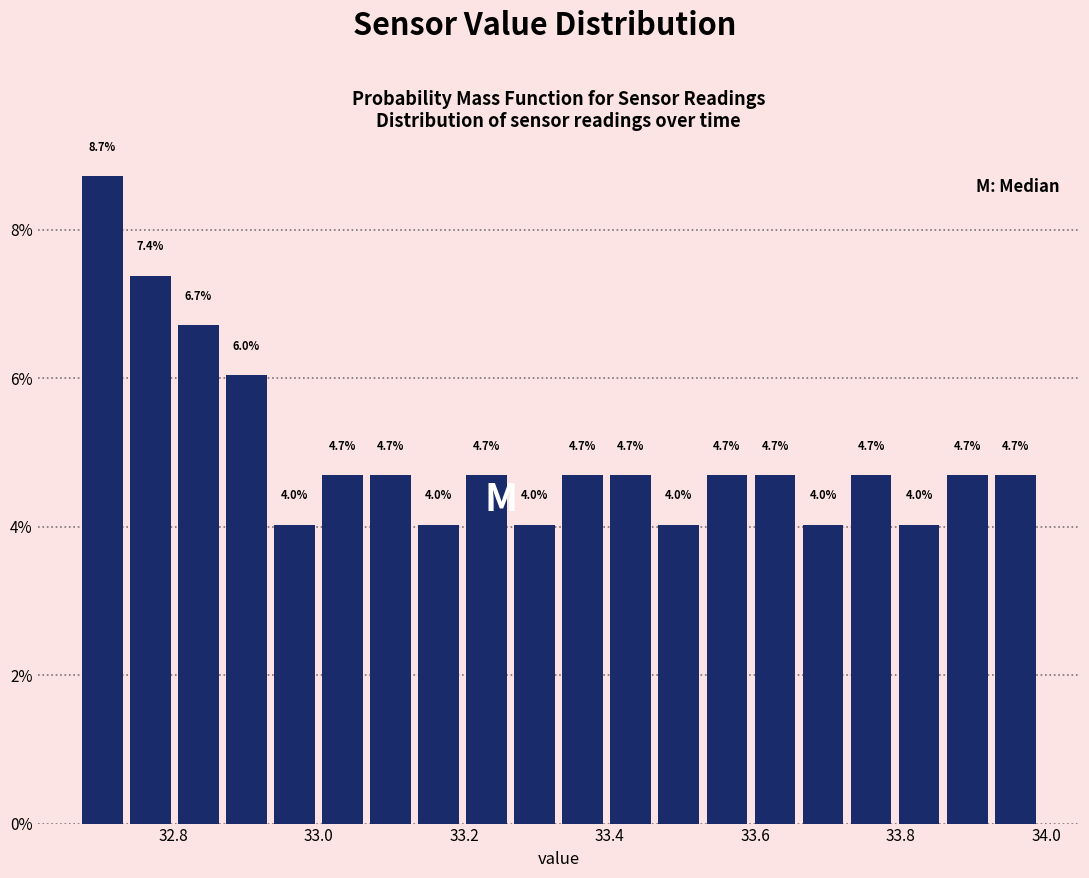

Around what value on the x-axis is the tallest bar? Give the approximate position of its centre, as read against the axis.

32.70